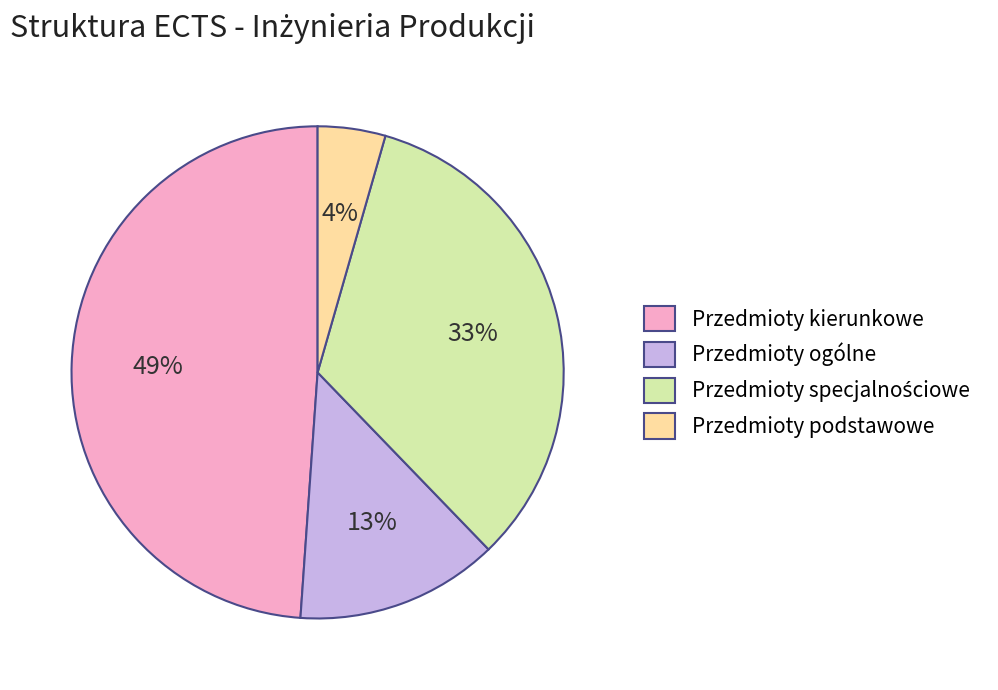

How many segments does this pie chart have?

4